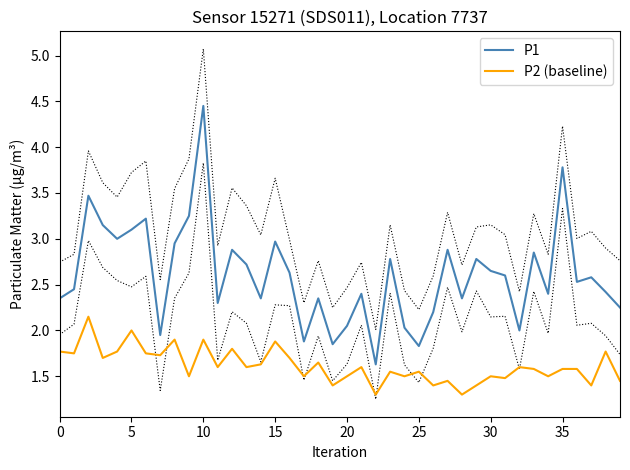

Which series changed the most between 9 and 20?

P1